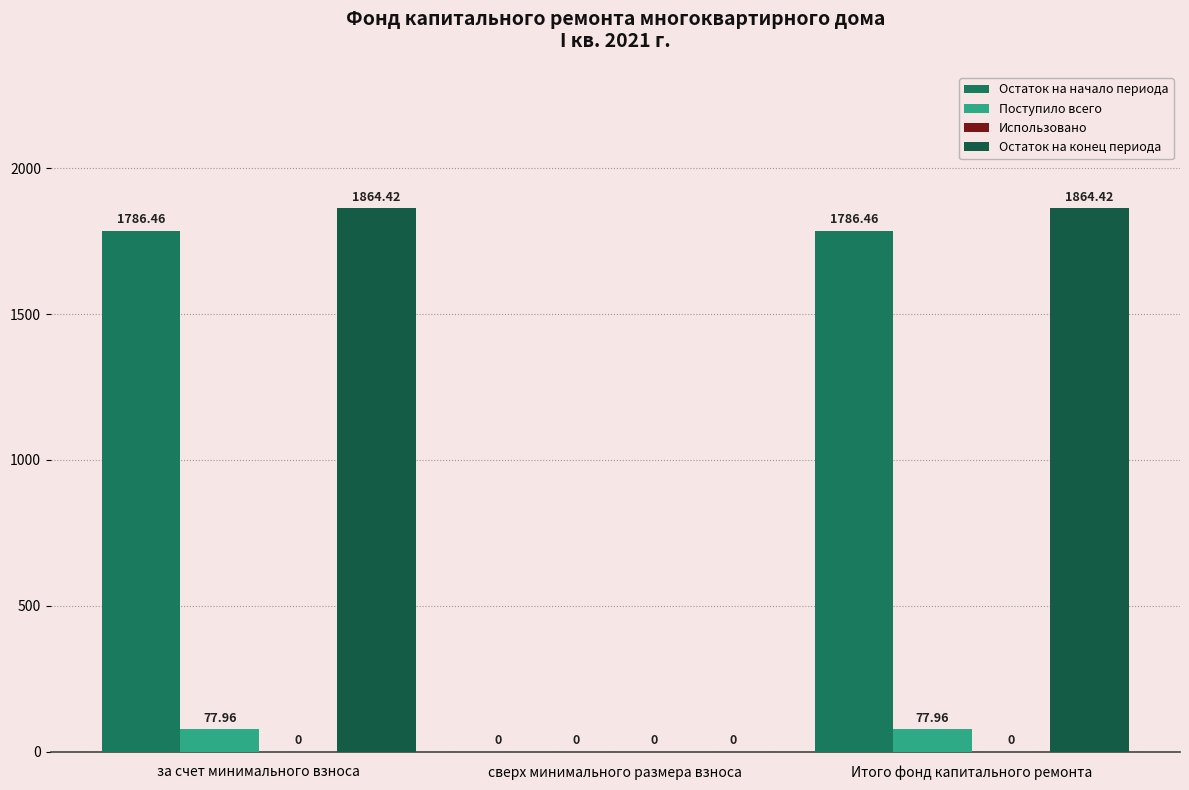

True or false: Остаток на конец периода has a value of 0.0 at сверх минимального размера взноса.

True